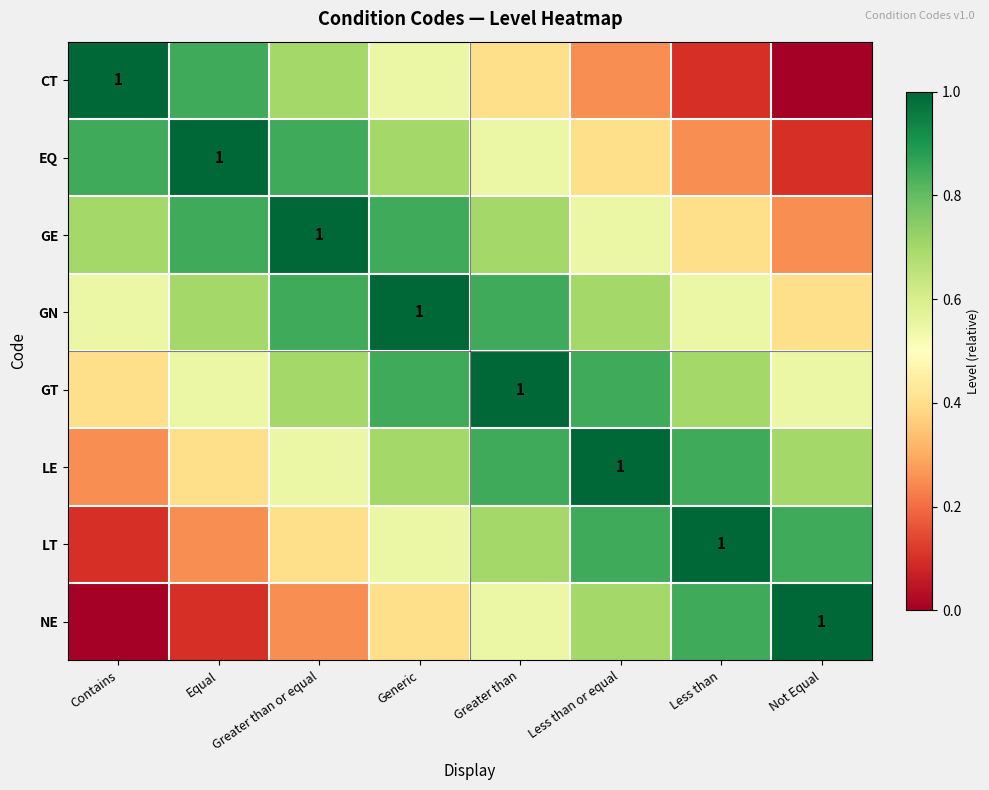

Is the value of GN at Less than greater than the value of GT at Less than?

No